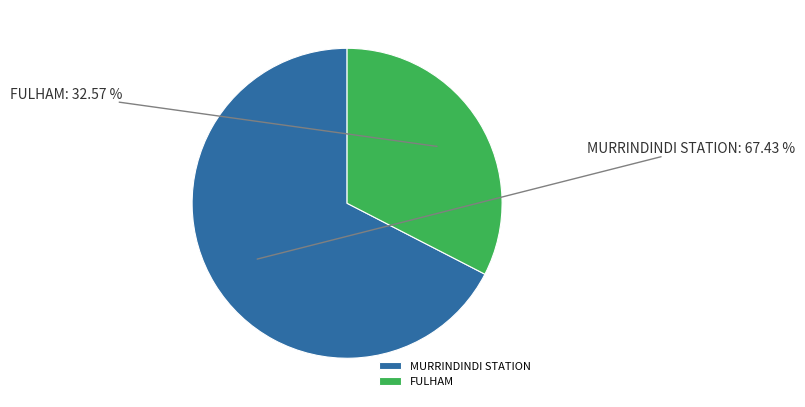

Is FULHAM the majority of the pie?

No